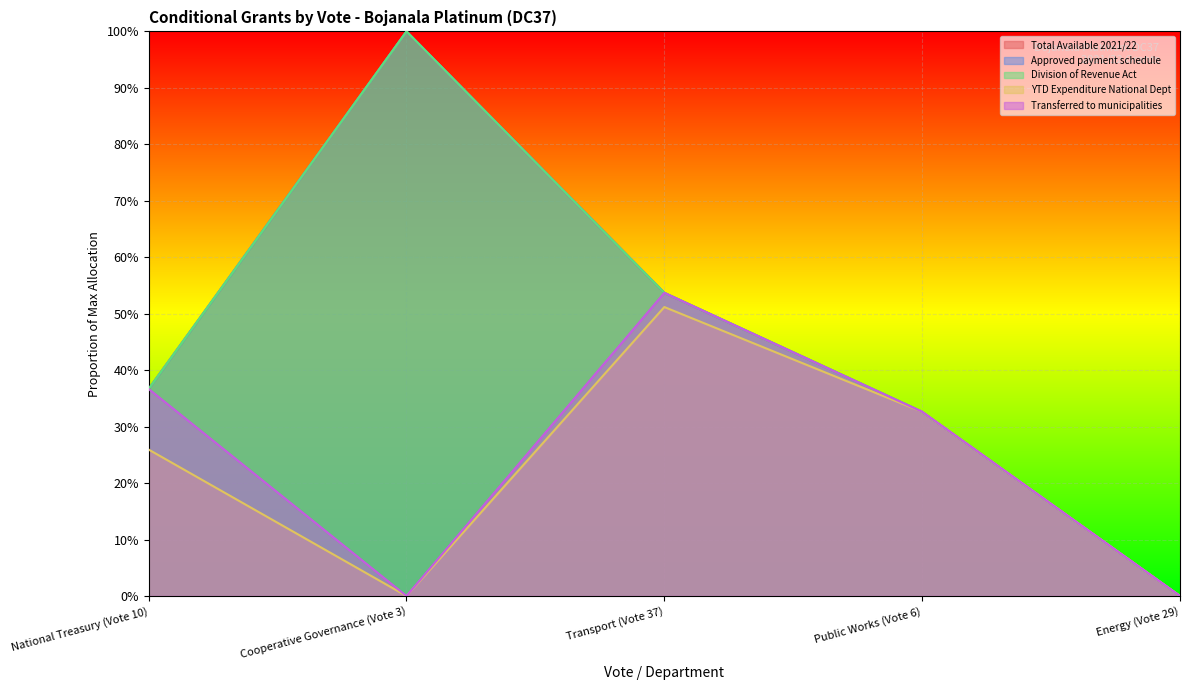

What is the label of the 3rd point from the left?

Transport (Vote 37)